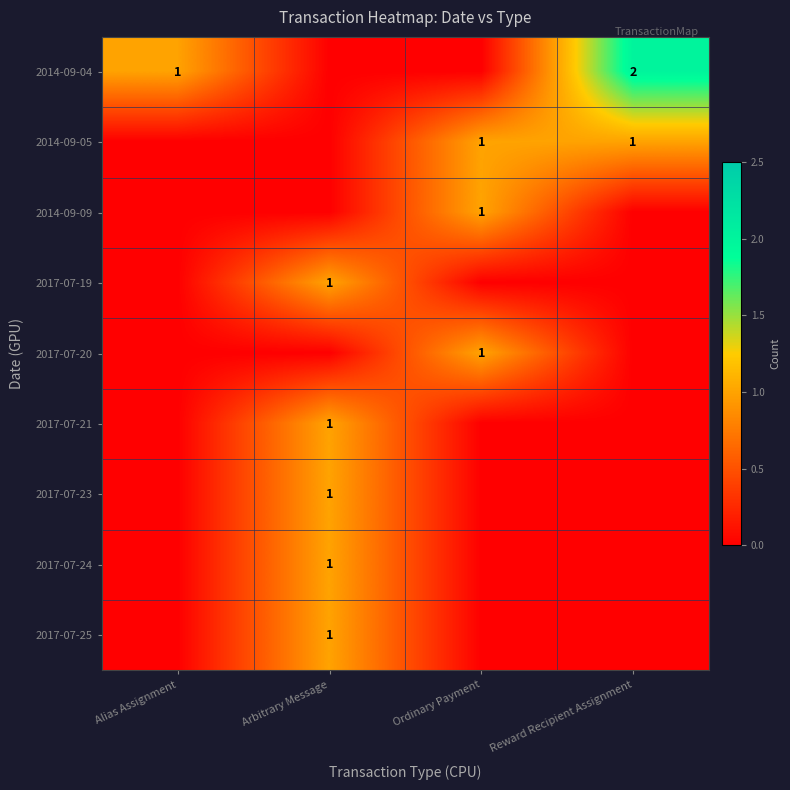

The value of 2014-09-09 at Ordinary Payment is 2. True or false?

False